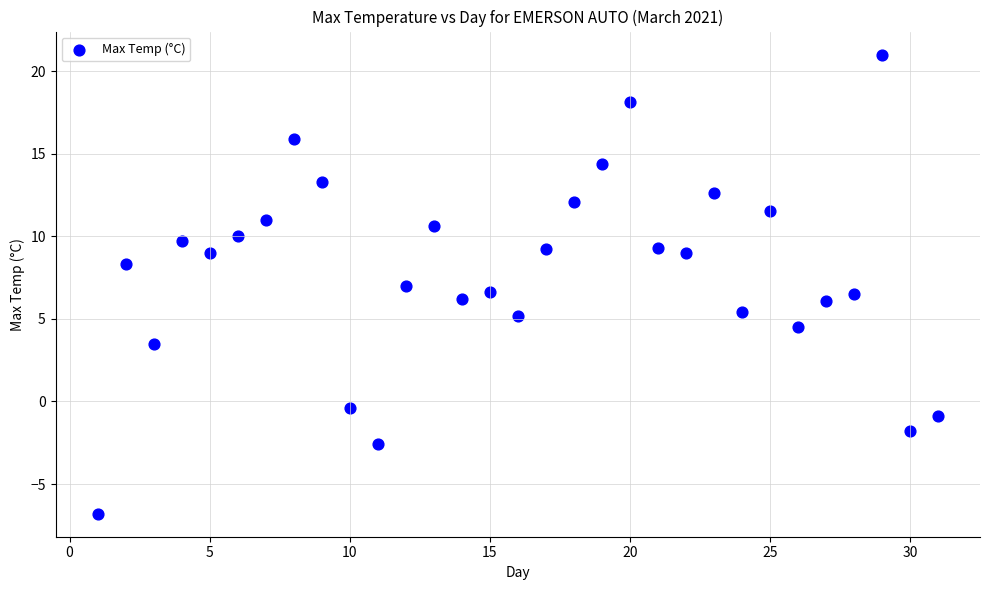

What is the range of Y values (max minus min)?

27.8